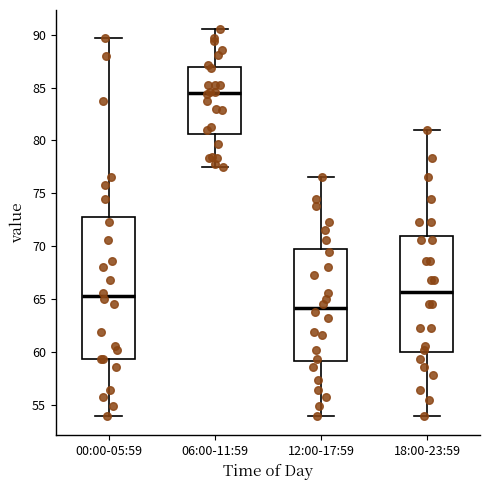

Which box has the lowest median line?

12:00-17:59